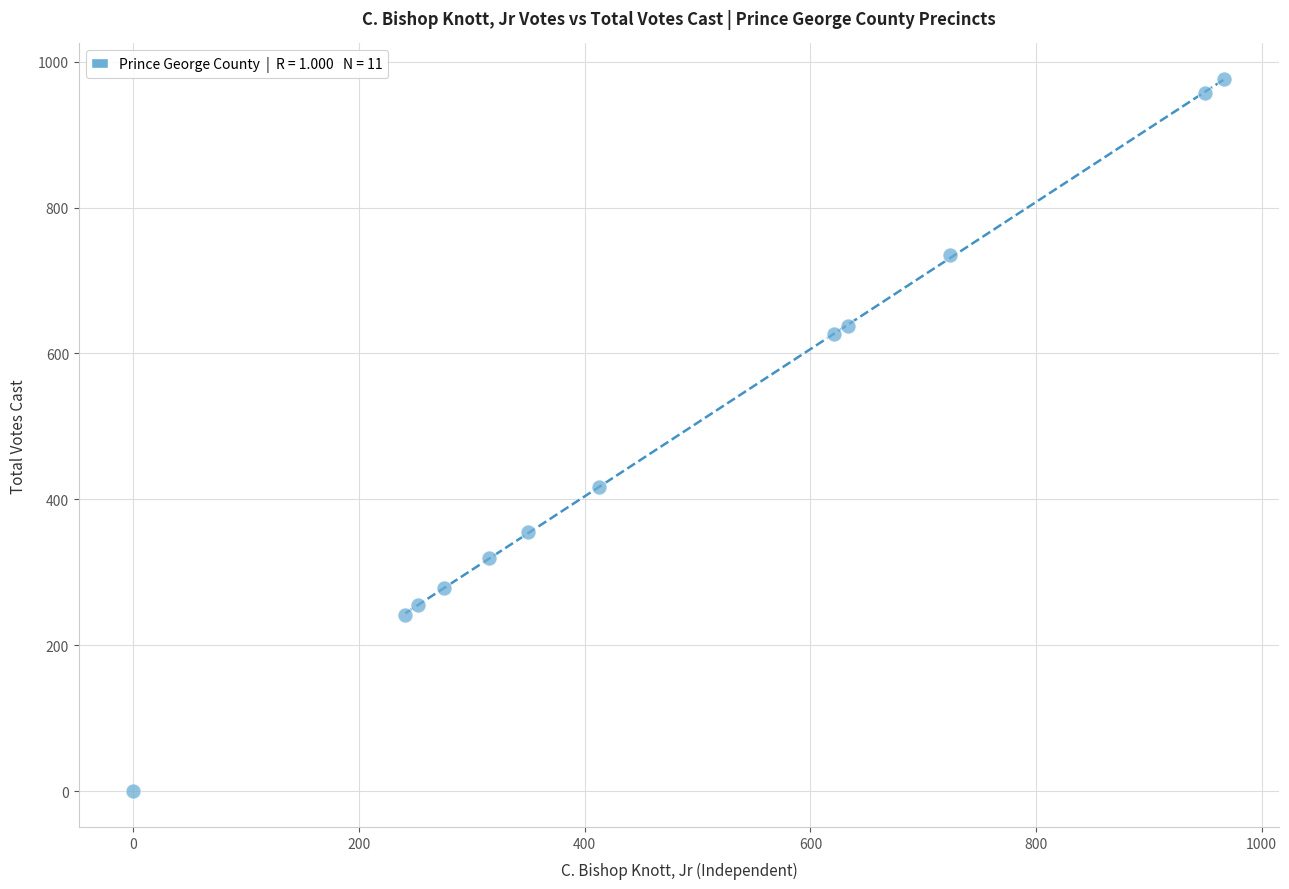

What Y value in the scatter plot is closest to 488?

417